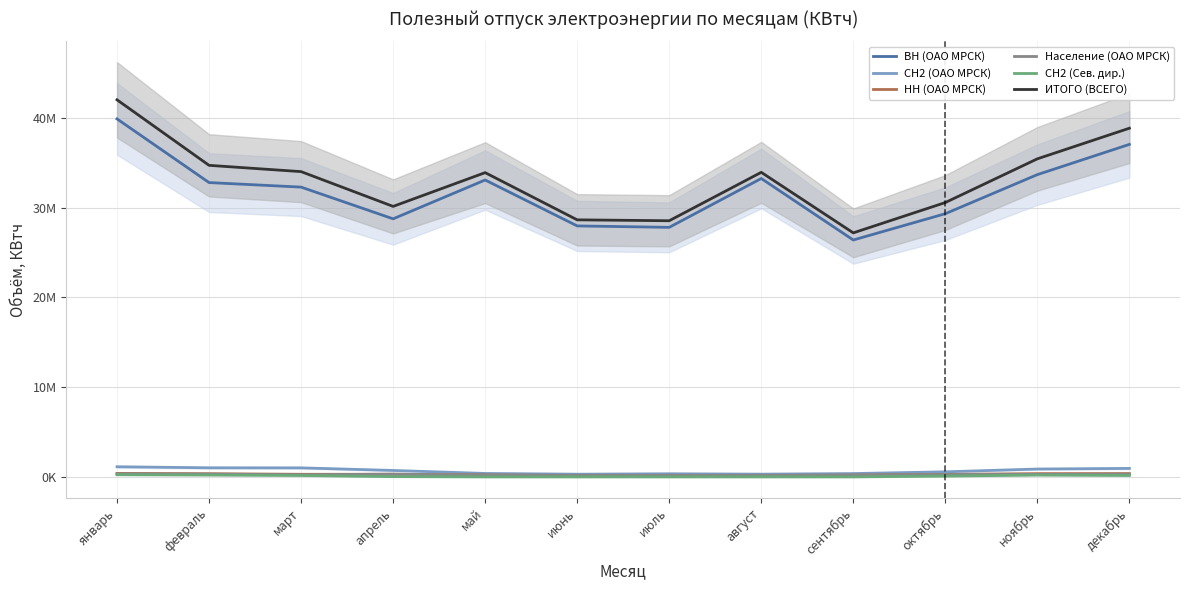

How many data points in Население (ОАО МРСК) are above 270892?

5